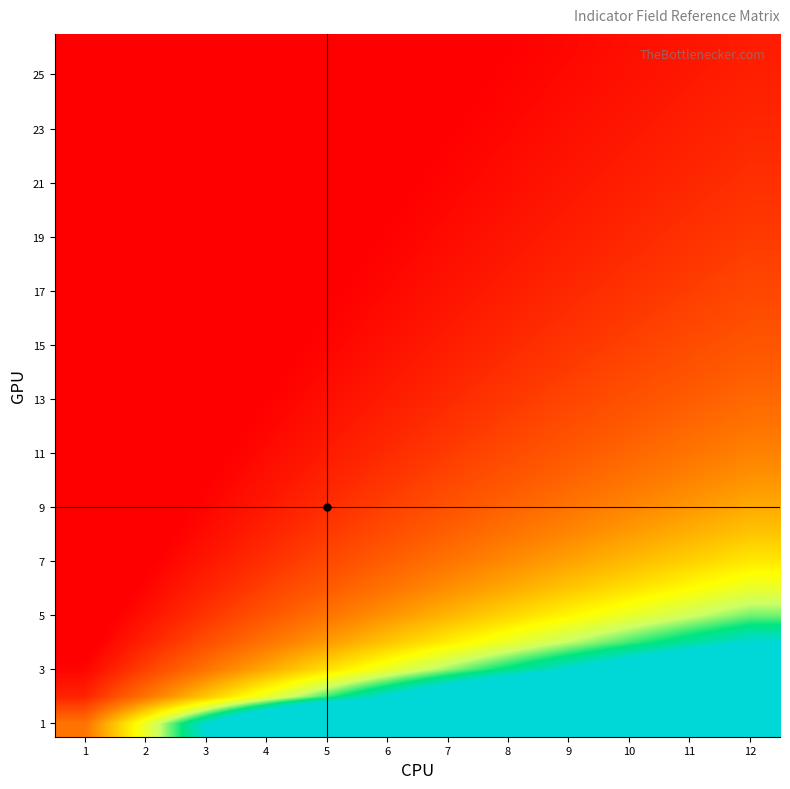

What is the spread (max minus min) of values at 9?

8.7